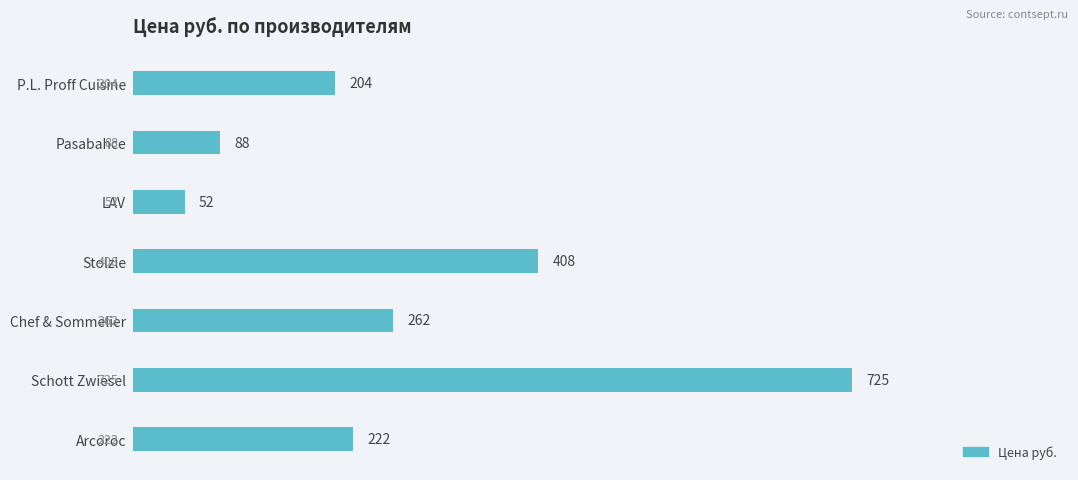

True or false: the data shows 317 at Arcoroc.

False